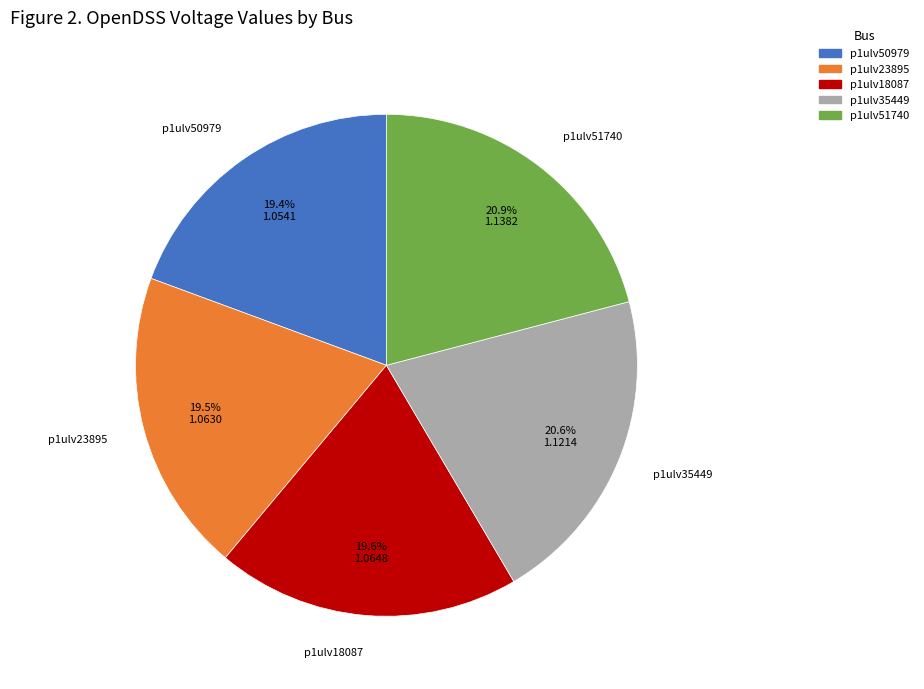

What percentage is the p1ulv35449 slice, to the nearest percent?

21%